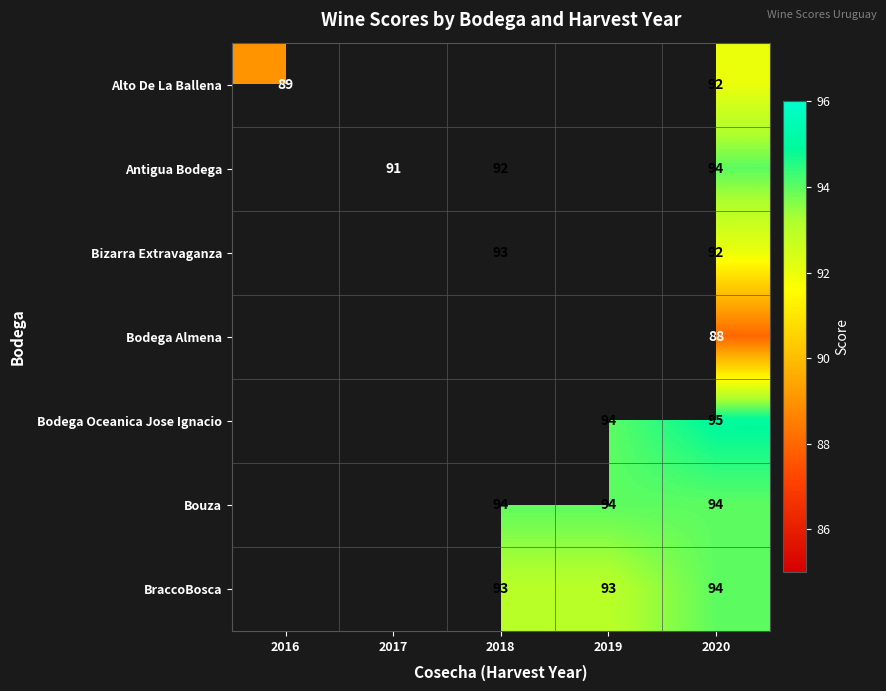

Is it true that Bodega Almena equals 144 at 2020?

False